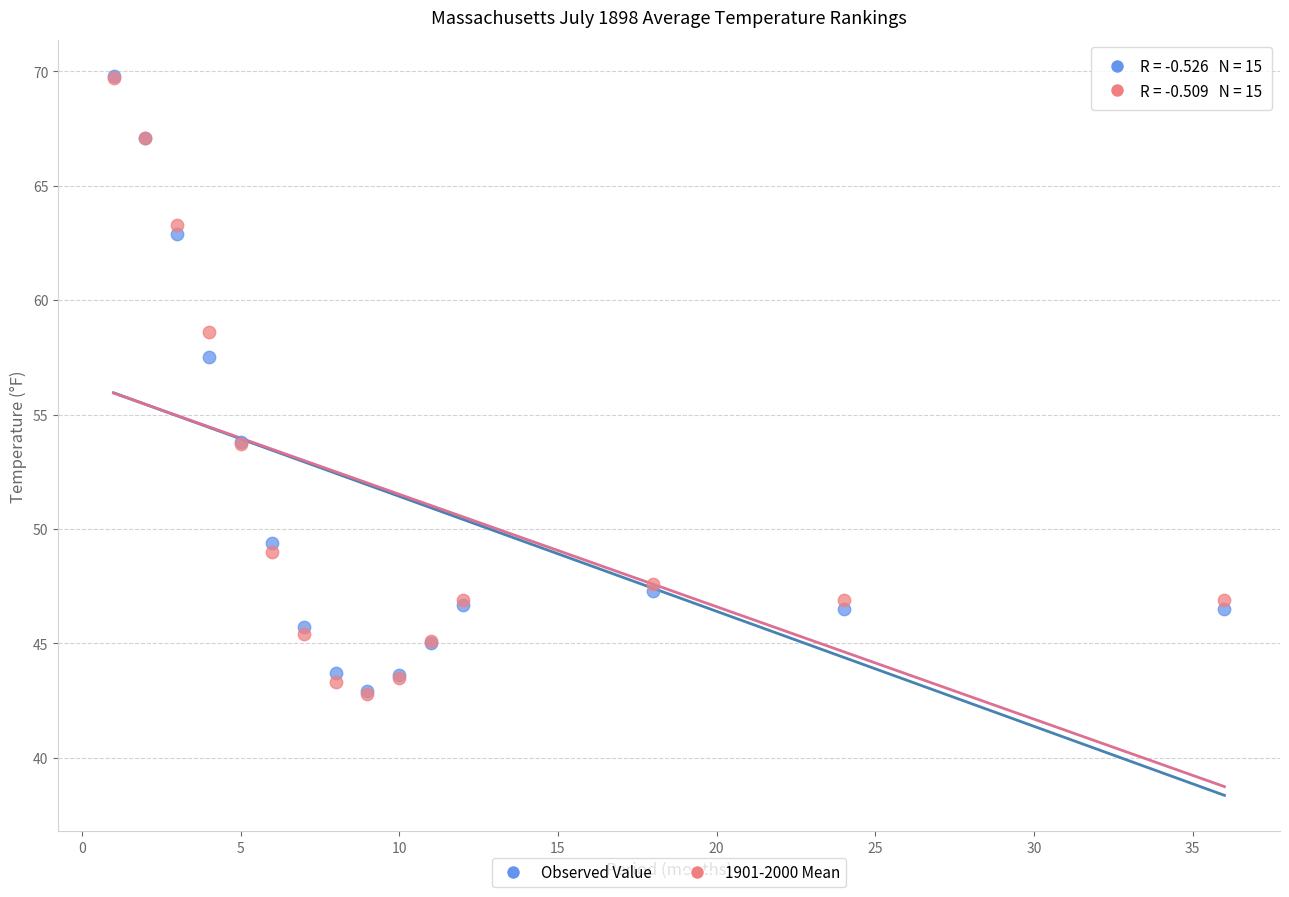

In the Observed Value series, what Y value is closest to 56?

57.5